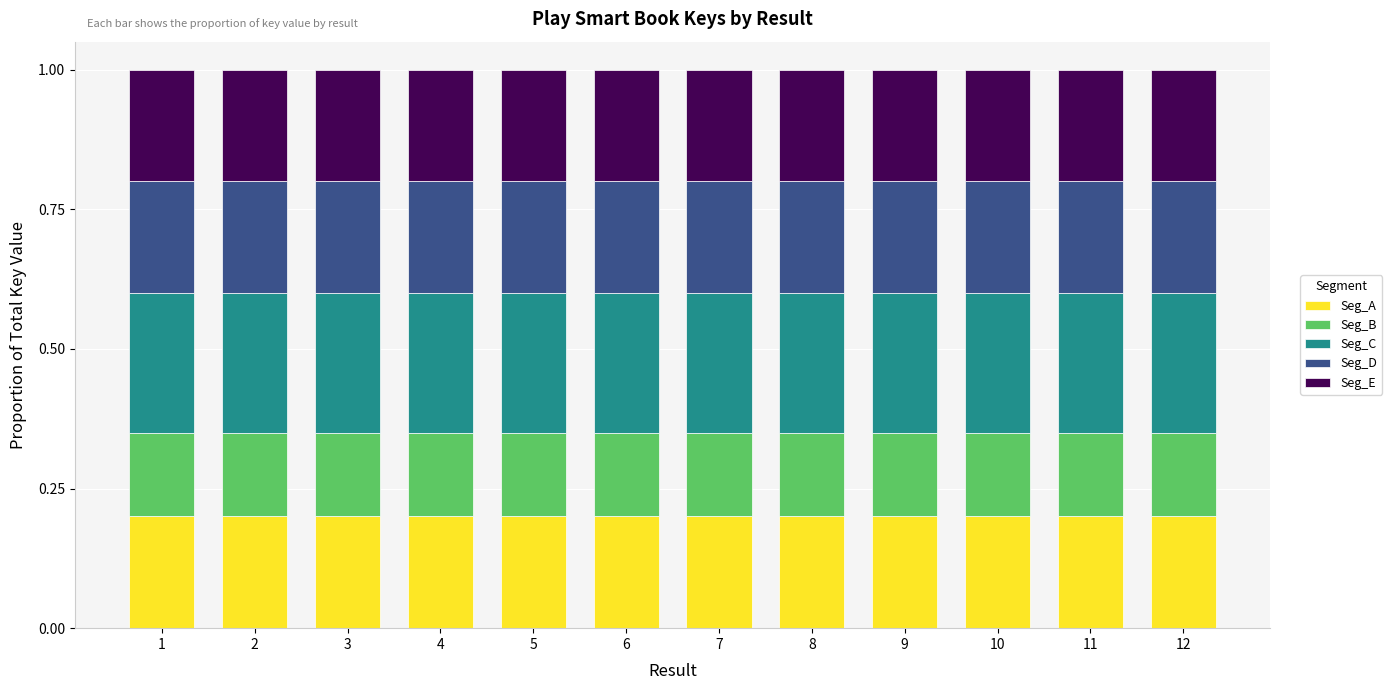

What is the total value across all series at 4?

1.0